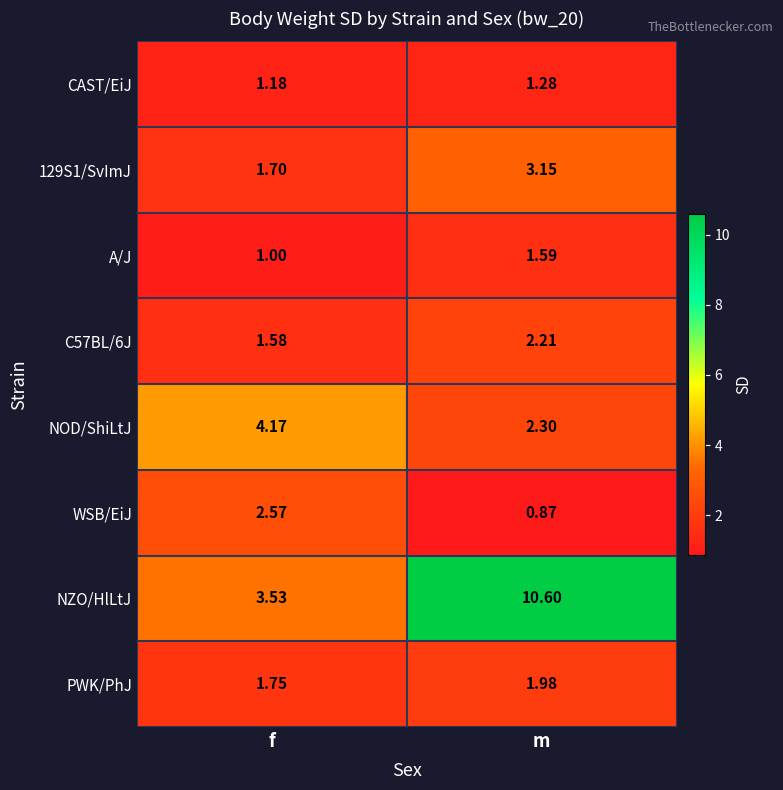

At which label is C57BL/6J closest to 1?

f